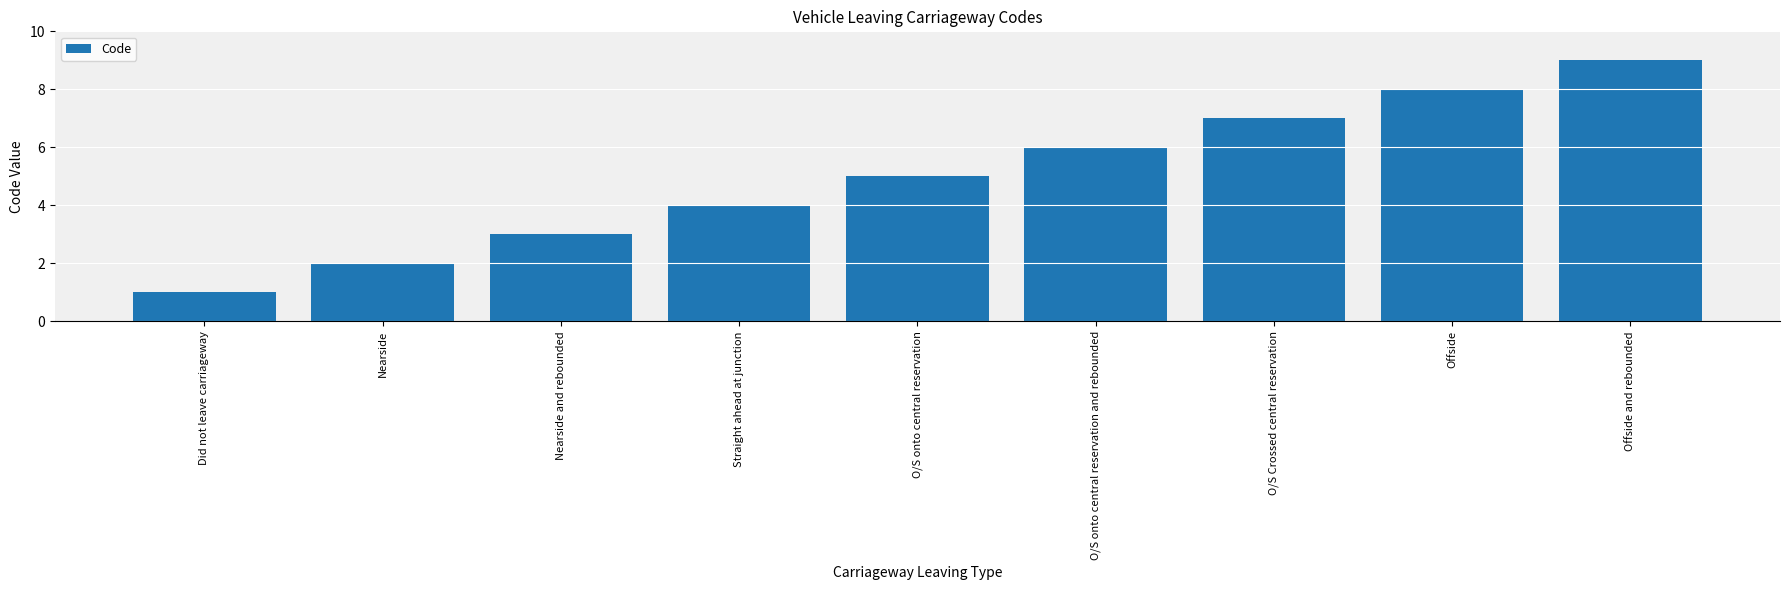

Approximately how many times larger is the value at Offside compared to Nearside and rebounded?

2.7